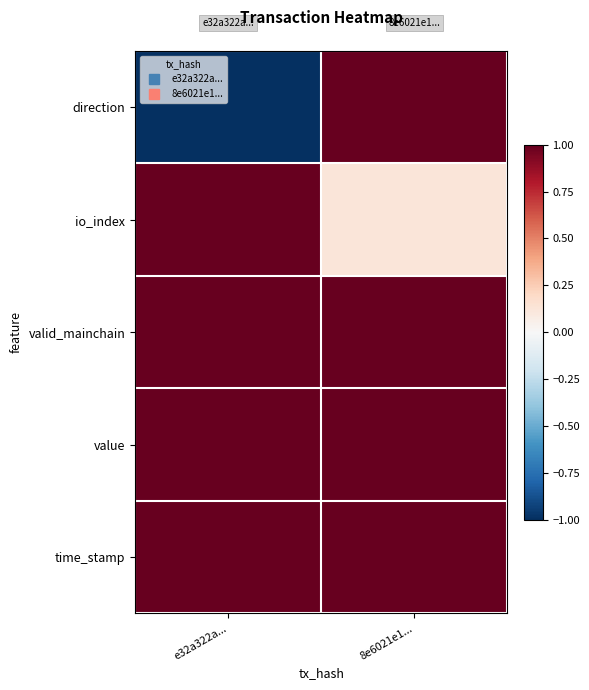

Reading left to right, extract all data points from this chart.

direction: e32a322a...=-1.0	8e6021e1...=1.0
io_index: e32a322a...=1.0	8e6021e1...=0.1
valid_mainchain: e32a322a...=1.0	8e6021e1...=1.0
value: e32a322a...=1.0	8e6021e1...=1.0
time_stamp: e32a322a...=1.0	8e6021e1...=1.0